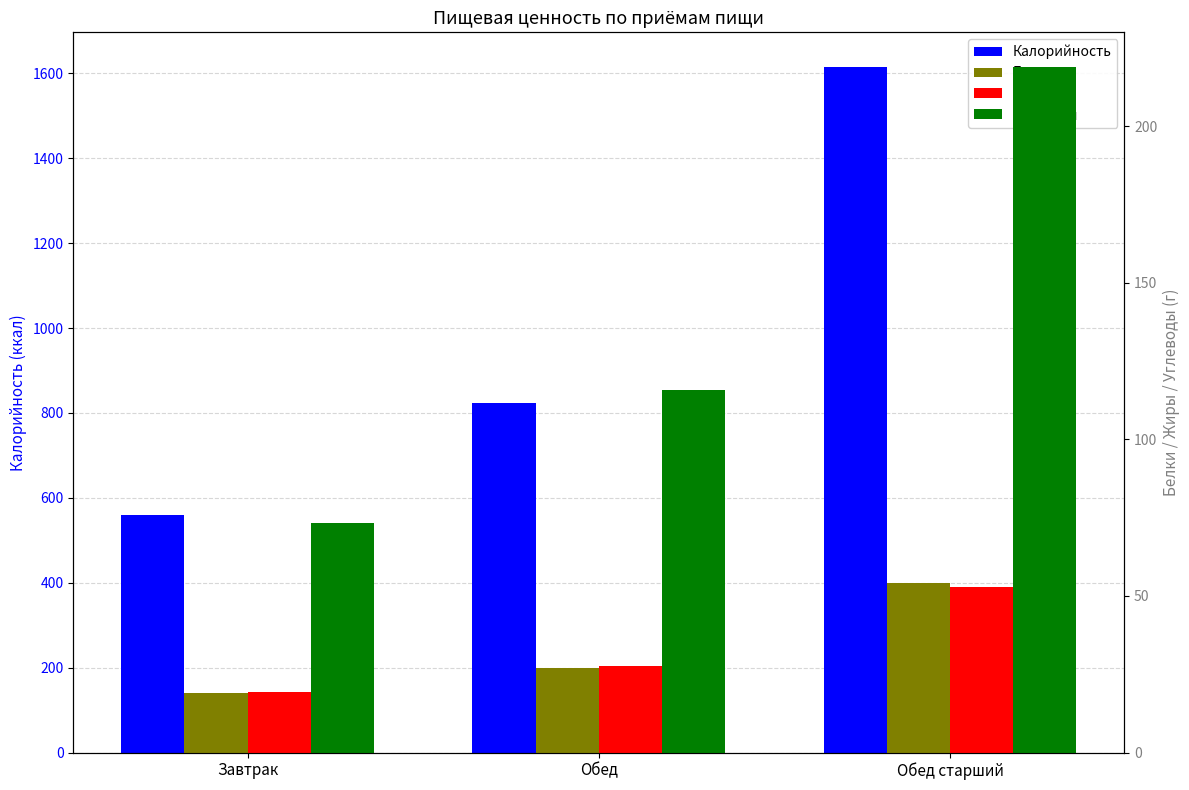

Rank the series by their maximum value, from highest to lowest.

Калорийность, Углеводы, Белки, Жиры